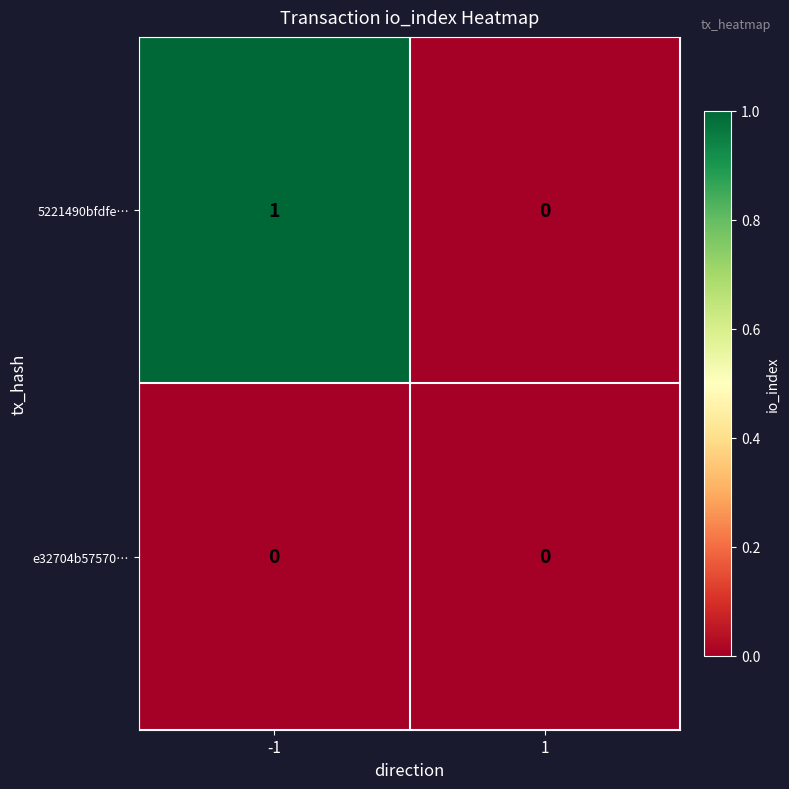

Reading left to right, transcribe all the data shown in this chart.

5221490bfdfe…: -1=1	1=0
e32704b57570…: -1=0	1=0